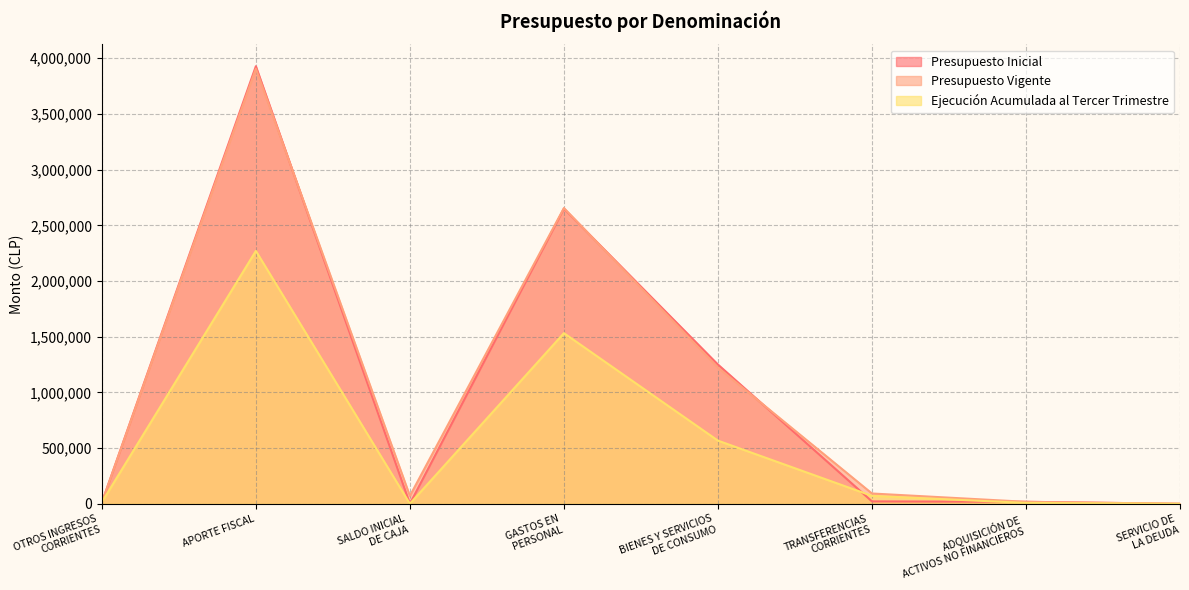

Where does the Presupuesto Inicial series first go above 21403?

APORTE FISCAL